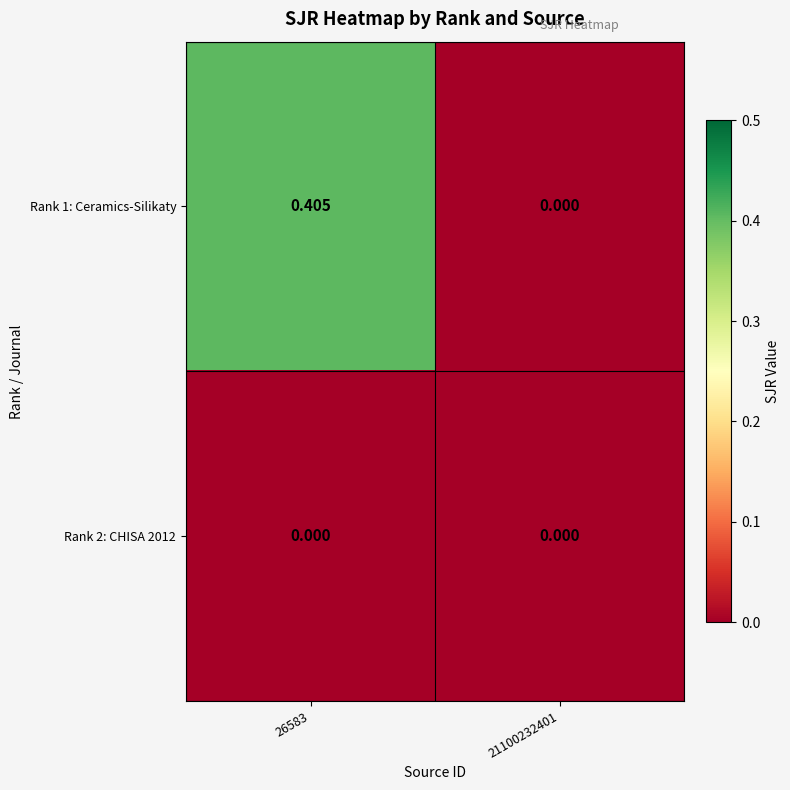

Reading right to left, what are all the values shown in this chart?

Rank 1: Ceramics-Silikaty: 21100232401=0.0	26583=0.4
Rank 2: CHISA 2012: 21100232401=0.0	26583=0.0